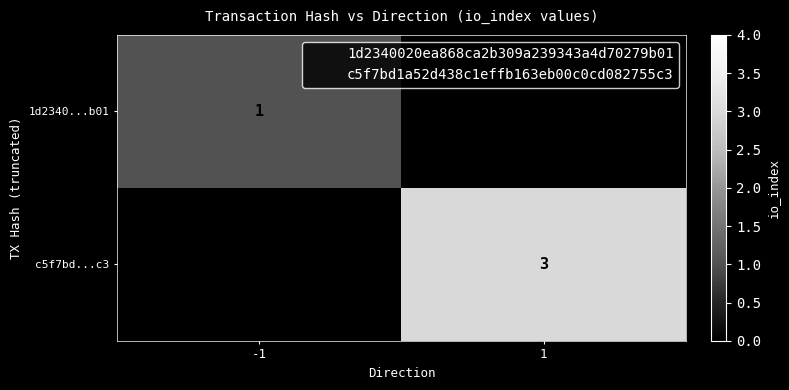

Count the number of data series in this chart.

2